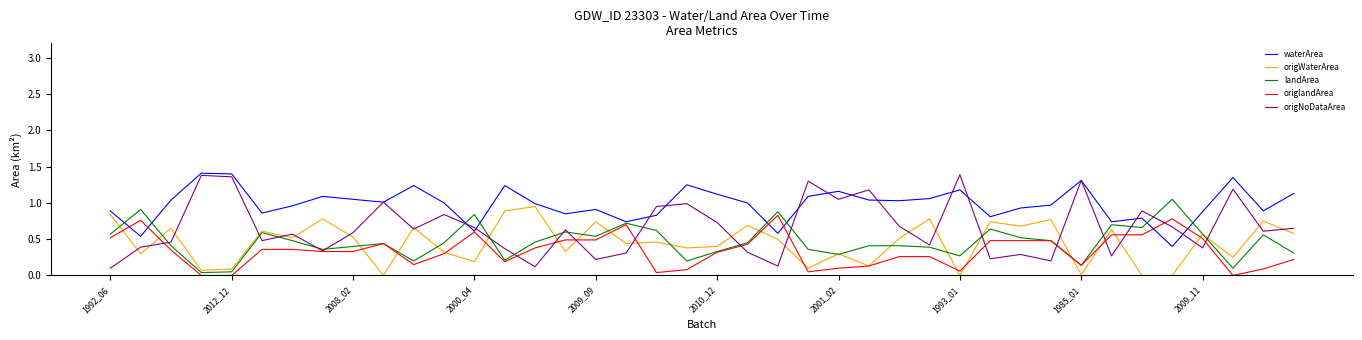

Which series has the largest total across all categories?

waterArea